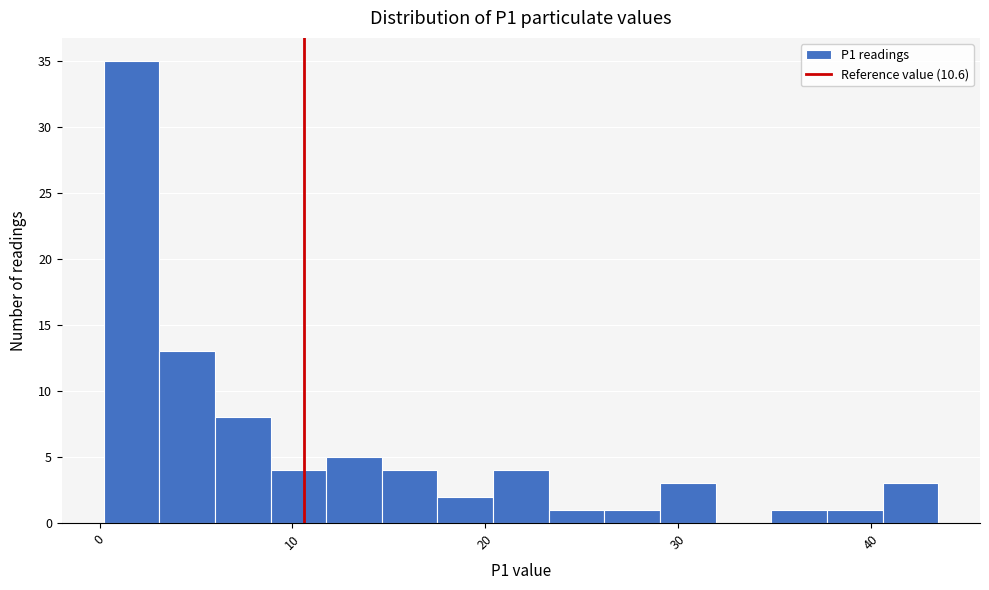

Around what value on the x-axis is the tallest bar? Give the approximate position of its centre, as read against the axis.

2